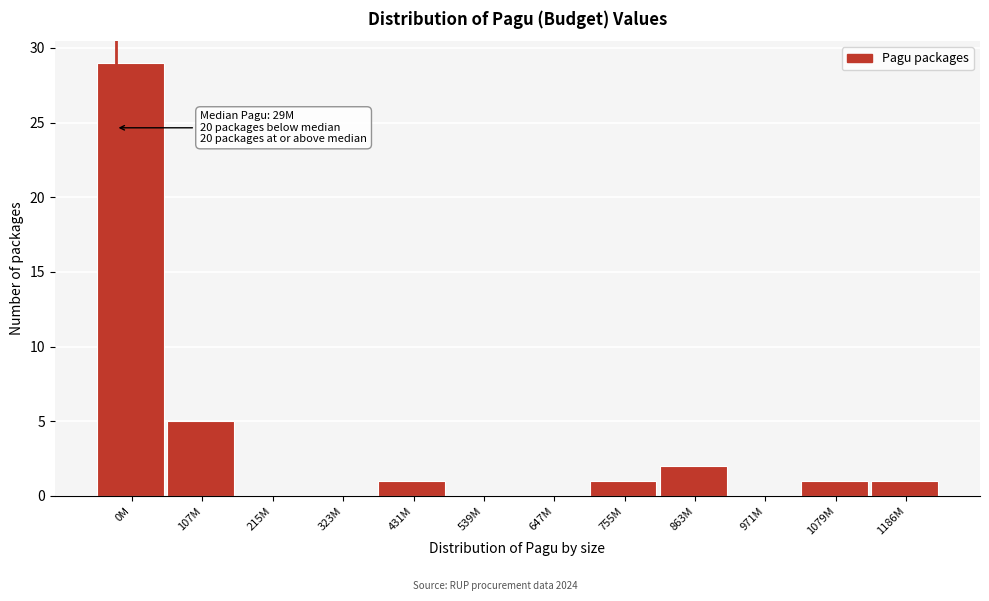

Reading left to right, extract all data points from this chart.

0M=29	107M=5	215M=0	323M=0	431M=1	539M=0	647M=0	755M=1	863M=2	971M=0	1079M=1	1186M=1